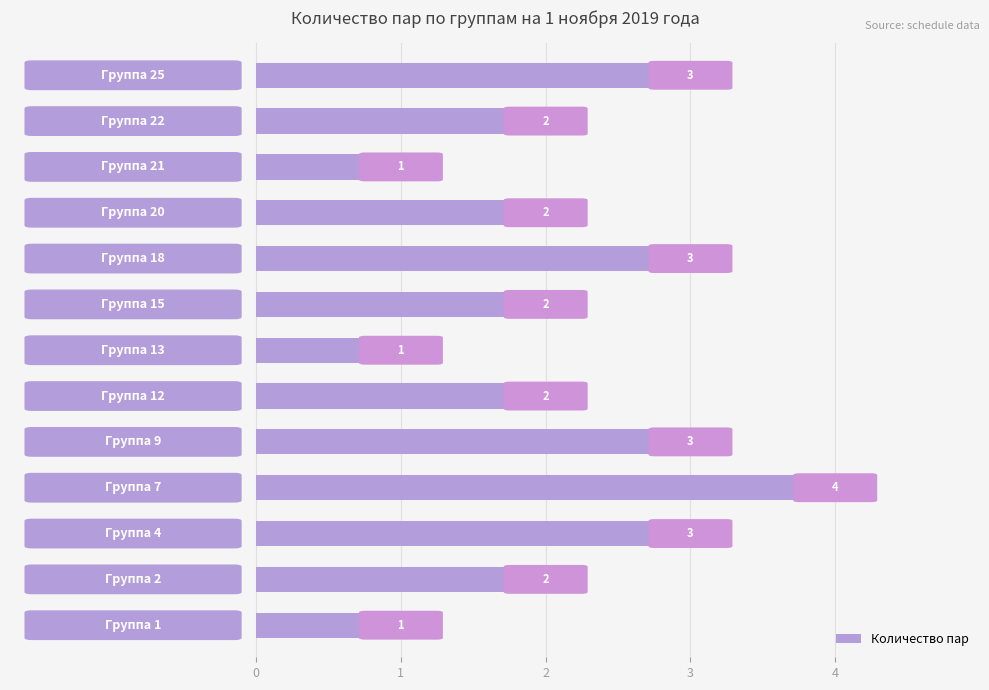

How many distinct data groups are displayed?

1